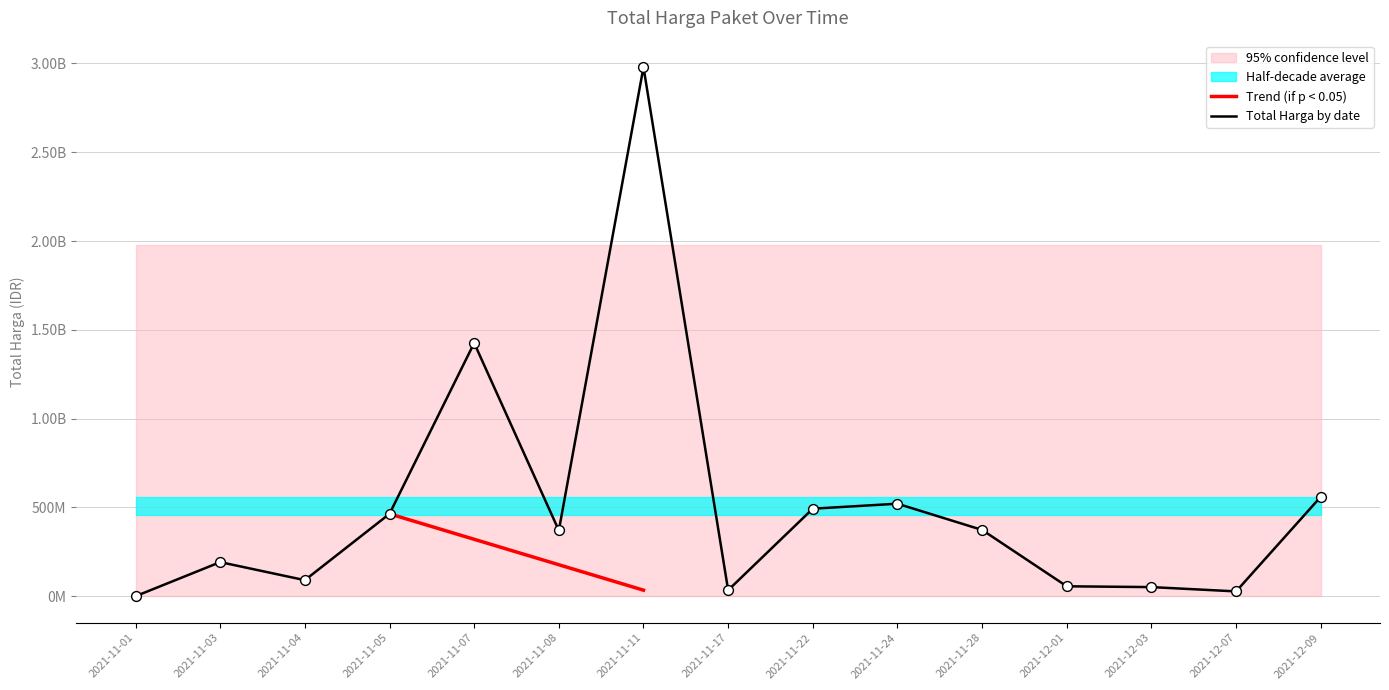

What is the change in value from 2021-11-05 to 2021-12-07?

-436590100